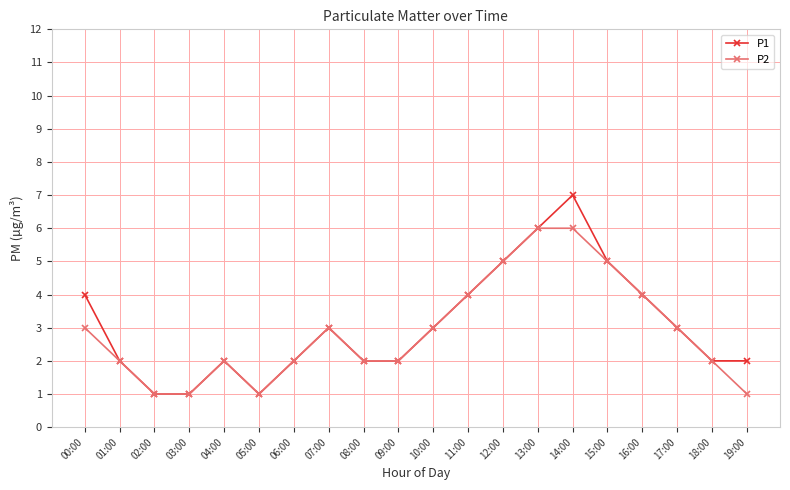

Count the P2 values in the range 2 to 4.

12